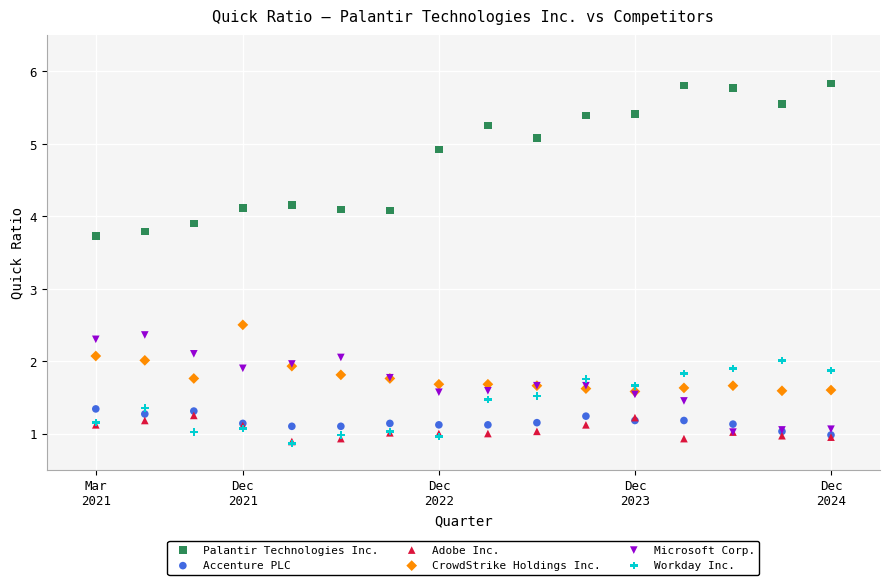

Across all series, what Y value is closest to 3?

2.5